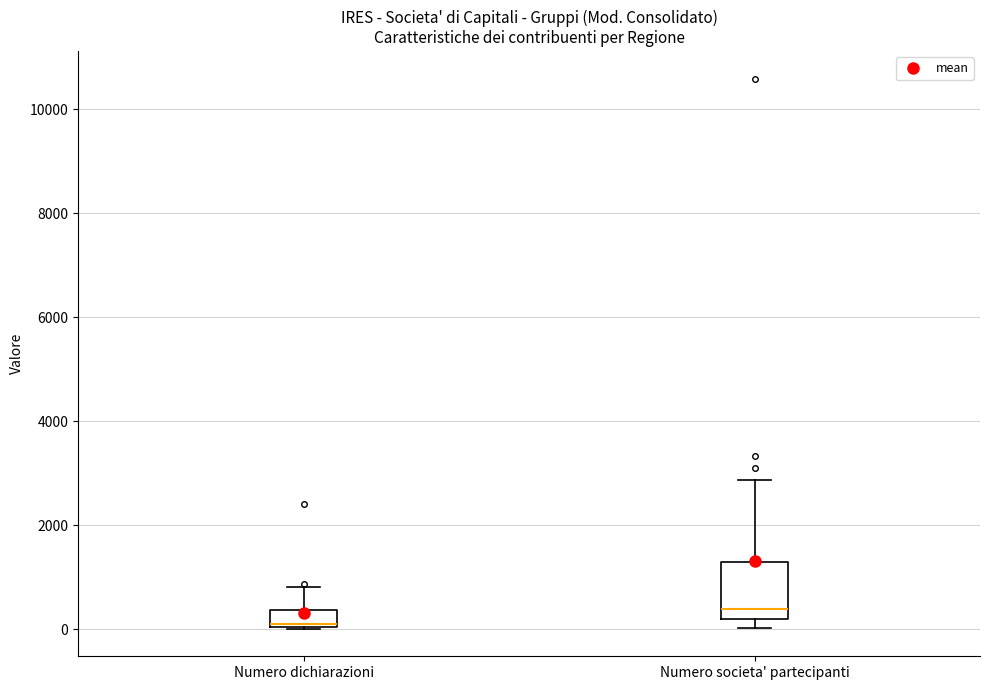

Reading left to right, read every box against the y-axis: the position of its median line, the range the box covers, and the ends of its whiskers. The values are not printed on the chart, so give them approximately, as read against the axis.

Numero dichiarazioni: median 200, box 0 to 400, whiskers 0 to 800
Numero societa' partecipanti: median 400, box 200 to 1200, whiskers 0 to 2800